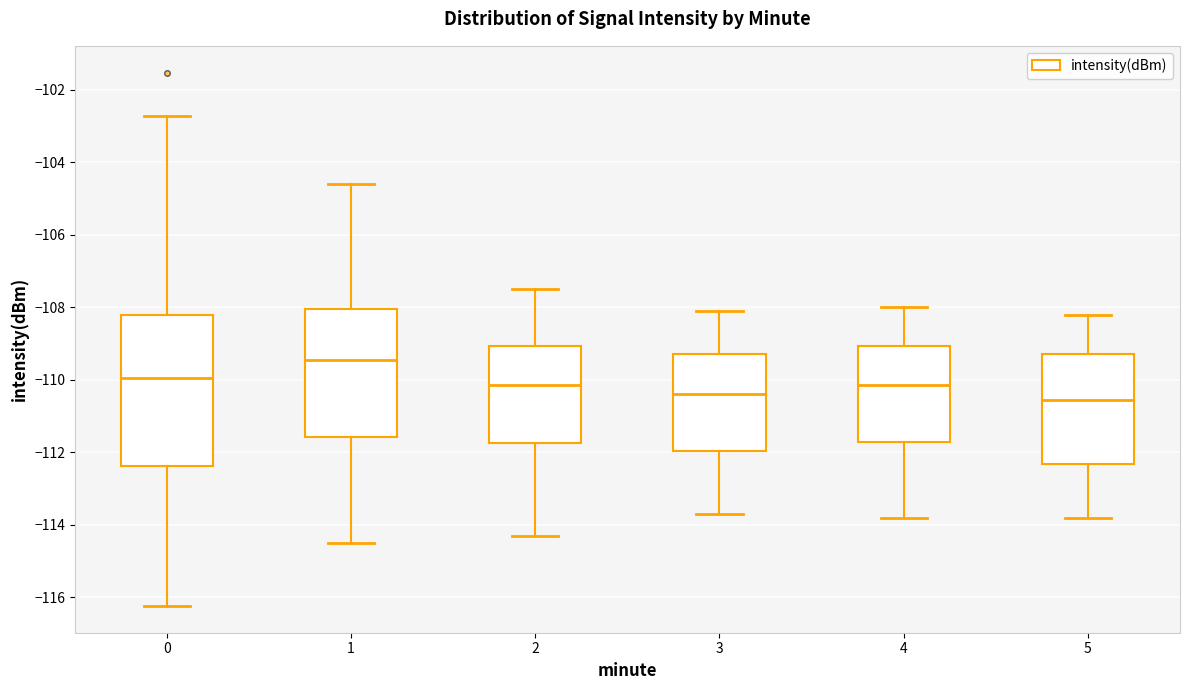

Reading left to right, transcribe this box plot: for each box, give where its median line is, the range the box spans, and where its two whiskers end, as read against the y-axis. The values are not printed on the chart, so give them approximately, as read against the axis.

0: median -110.0, box -112.4 to -108.2, whiskers -116.2 to -102.8
1: median -109.4, box -111.6 to -108.0, whiskers -114.4 to -104.6
2: median -110.2, box -111.8 to -109.0, whiskers -114.2 to -107.4
3: median -110.4, box -112.0 to -109.2, whiskers -113.6 to -108.0
4: median -110.2, box -111.8 to -109.0, whiskers -113.8 to -108.0
5: median -110.6, box -112.4 to -109.2, whiskers -113.8 to -108.2